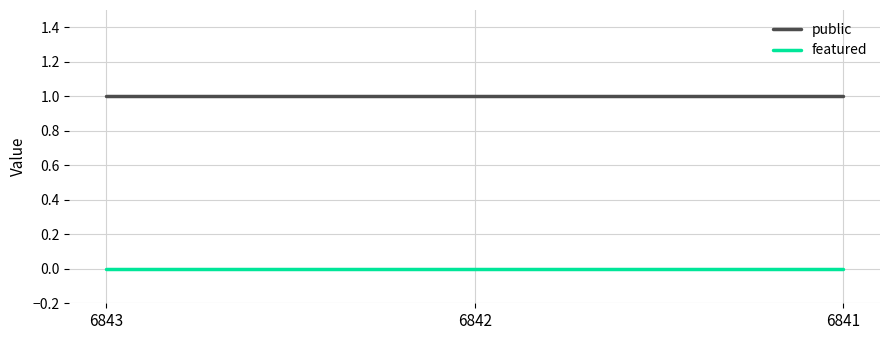

What is the difference between the highest and lowest values at 6841?

1